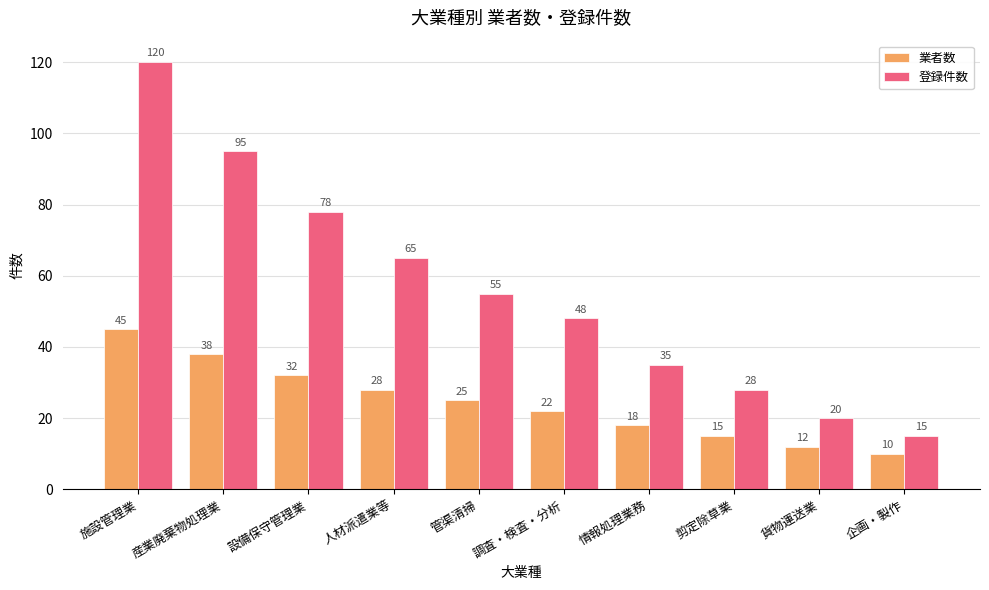

Rank the series by their average value, from lowest to highest.

業者数, 登録件数